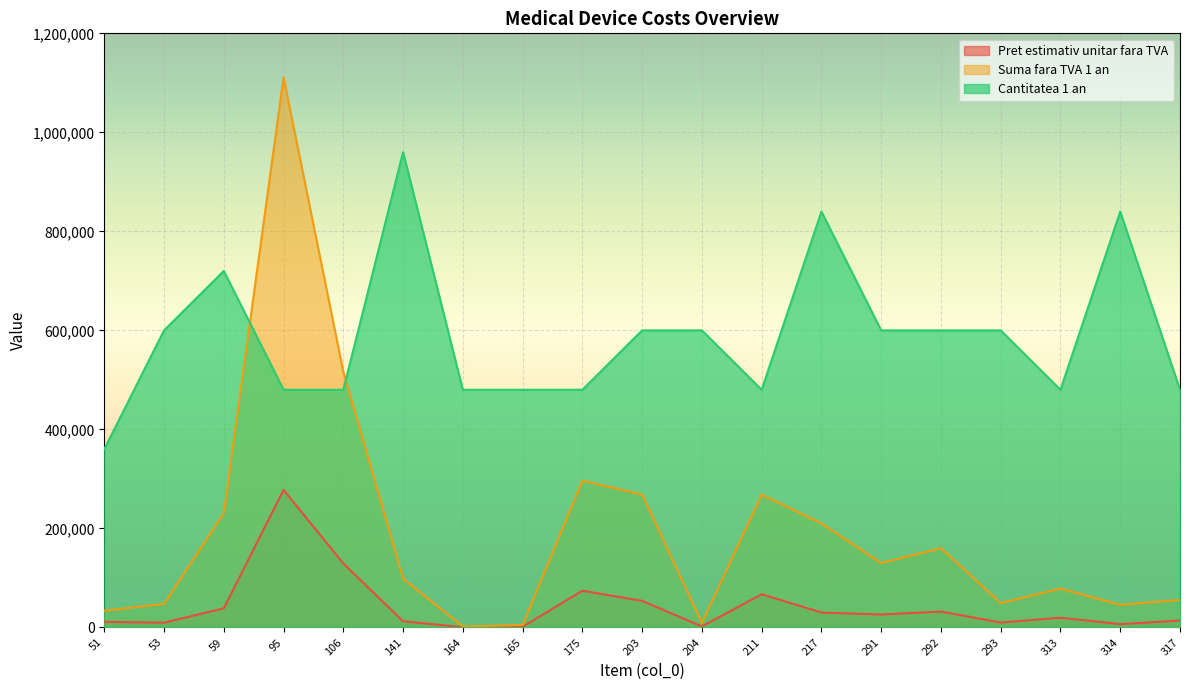

Which has a higher value, 291 or 141?

291